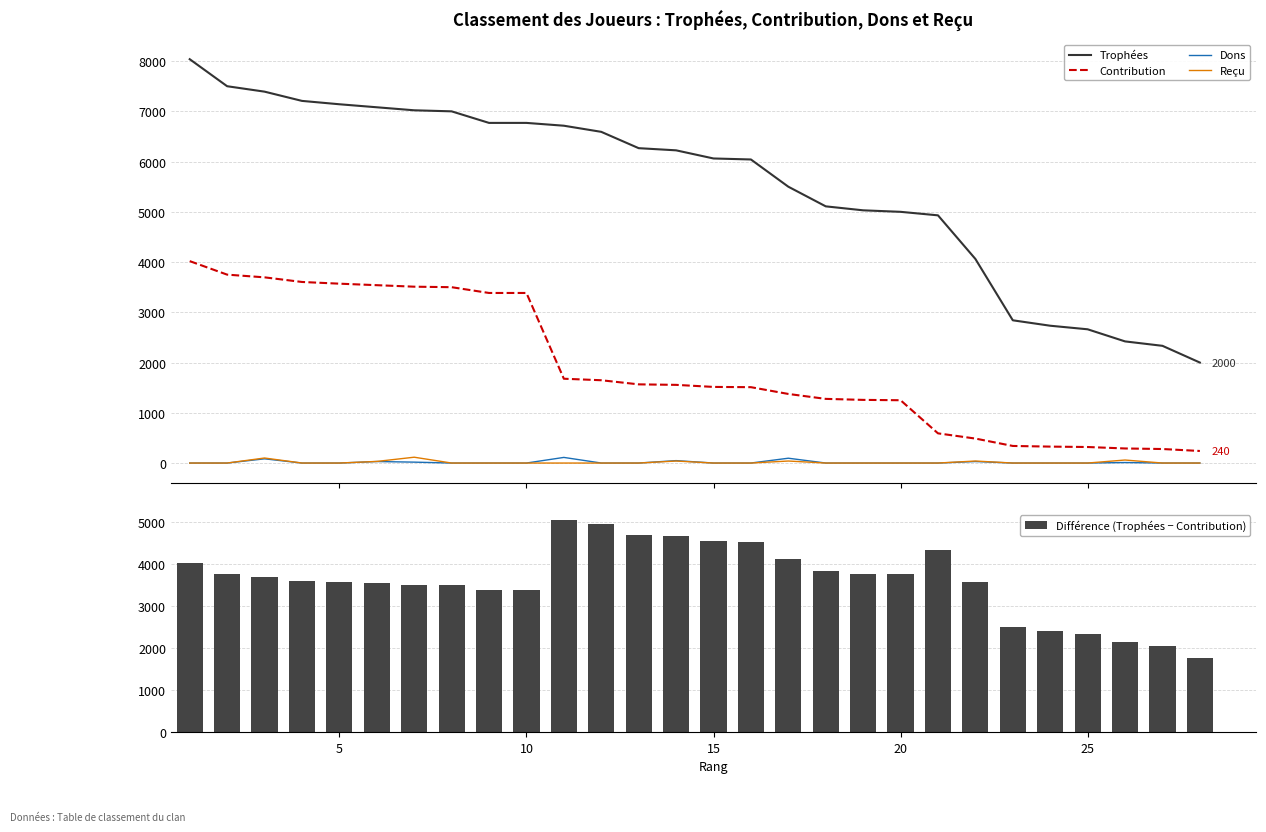

What is the difference between the maximum and second lowest values in the Contribution series?

3740